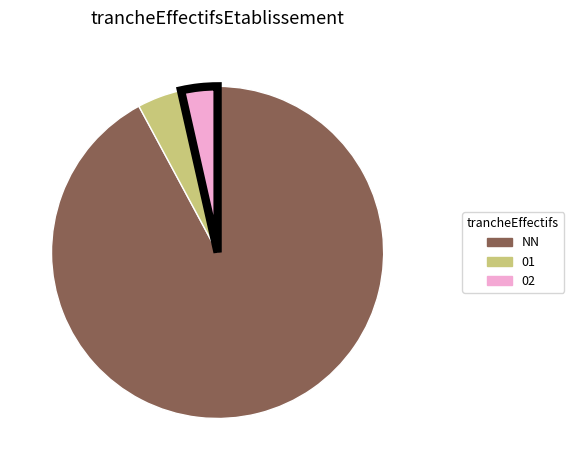

Count the number of slices in the pie.

3